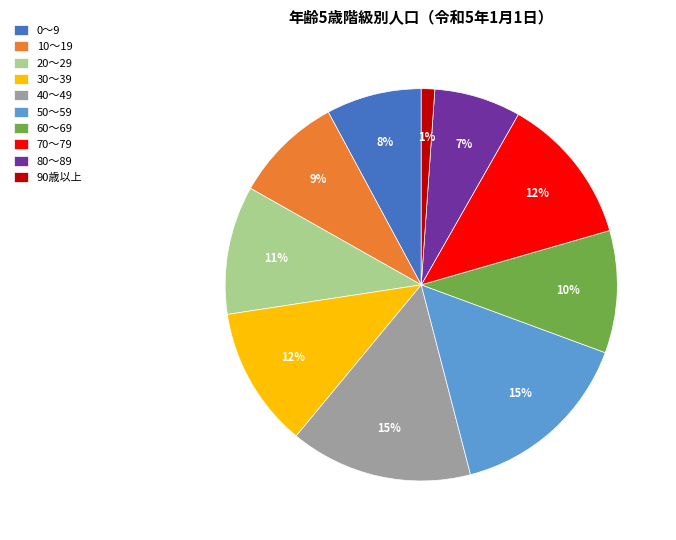

How many slices are in this pie chart?

10